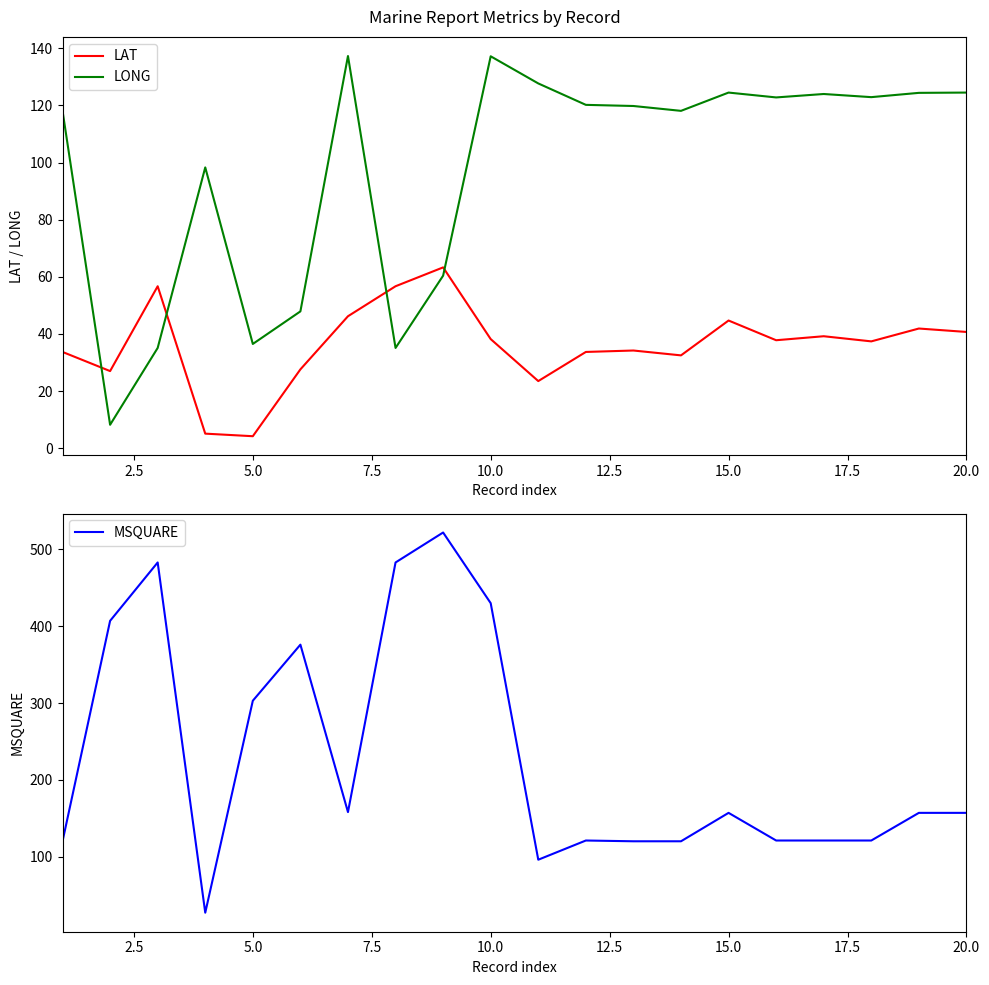

What is the highest value of the LAT series?

63.3